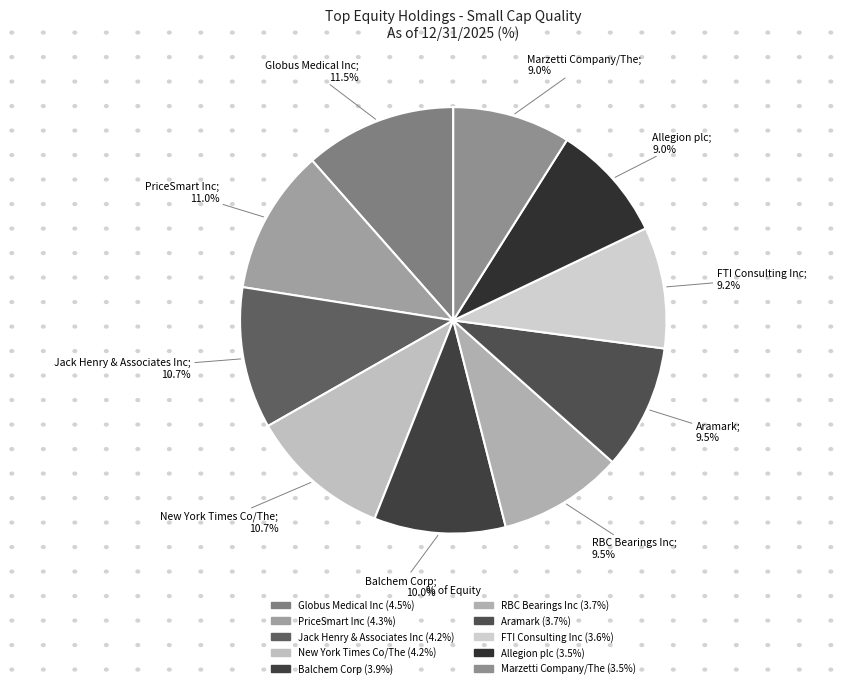

Which category has the biggest portion of the pie?

Globus Medical Inc